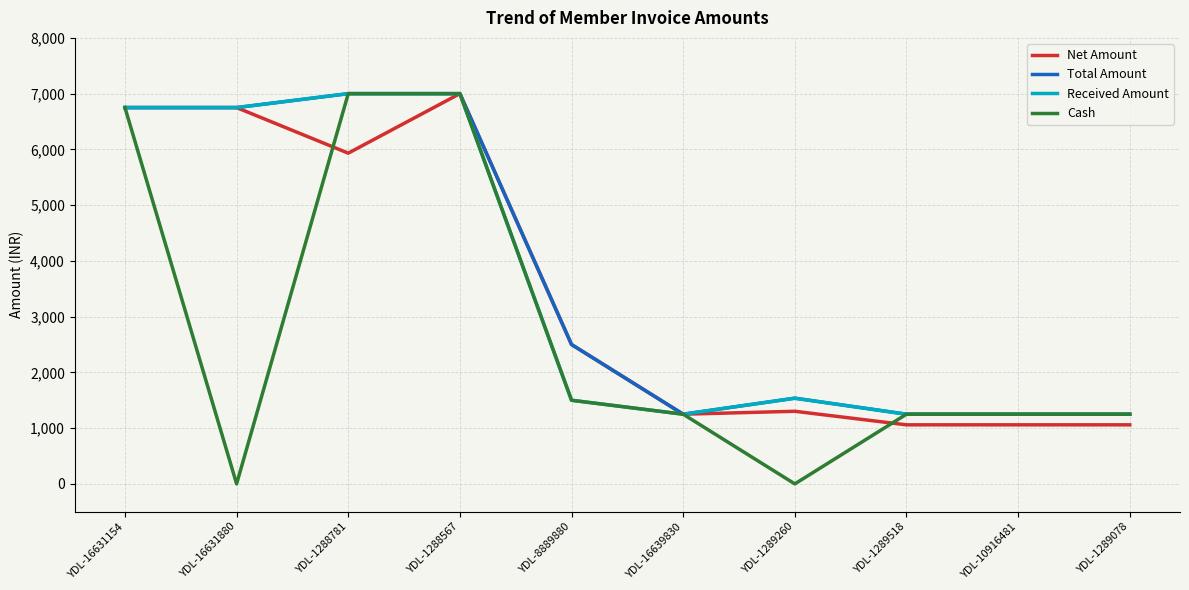

At which label is Net Amount closest to 4029?

YDL-8889880